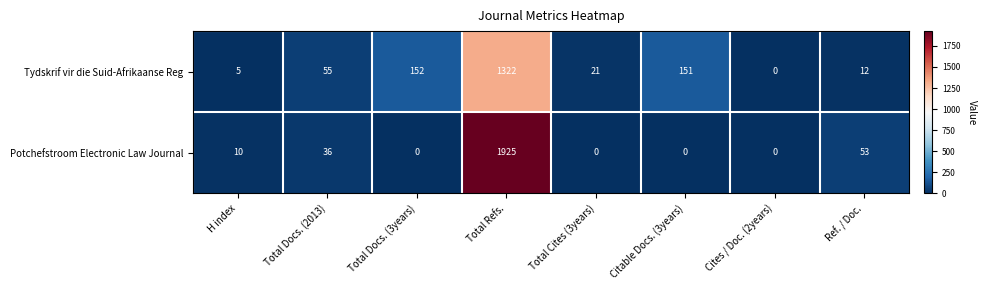

List the labels in order of Tydskrif vir die Suid-Afrikaanse Reg value, largest first.

Total Refs., Total Docs. (3years), Citable Docs. (3years), Total Docs. (2013), Total Cites (3years), Ref. / Doc., H index, Cites / Doc. (2years)